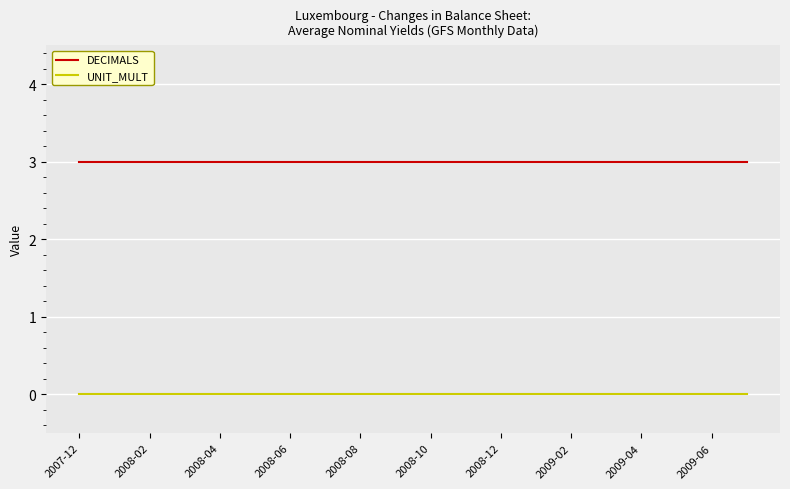

What is the maximum value for DECIMALS?

3